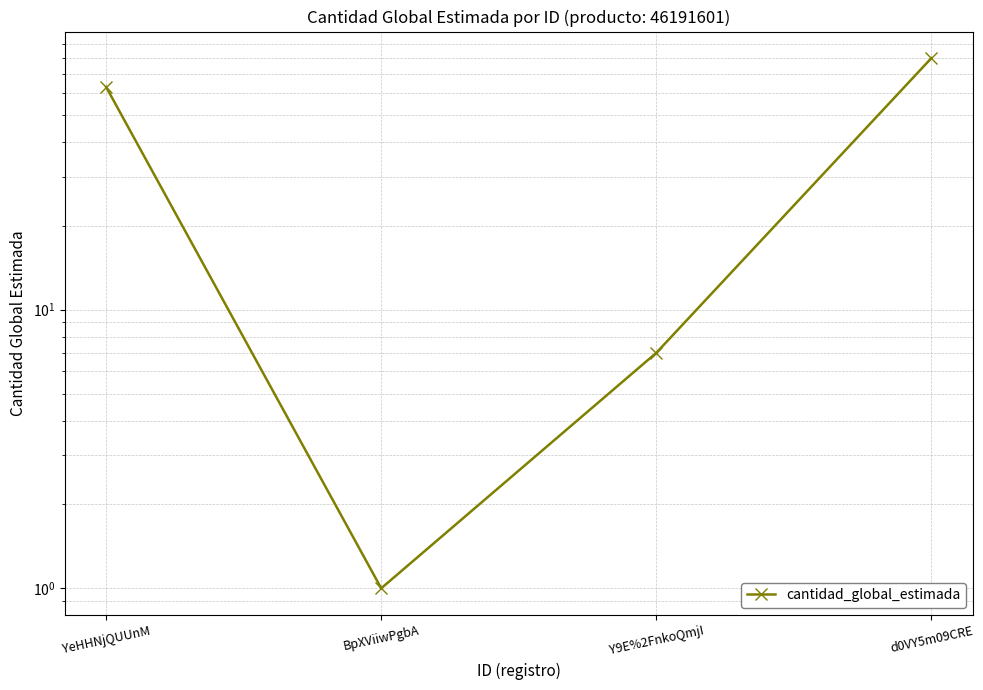

What is the change in value from BpXViiwPgbA to Y9E%2FnkoQmjI?

+6